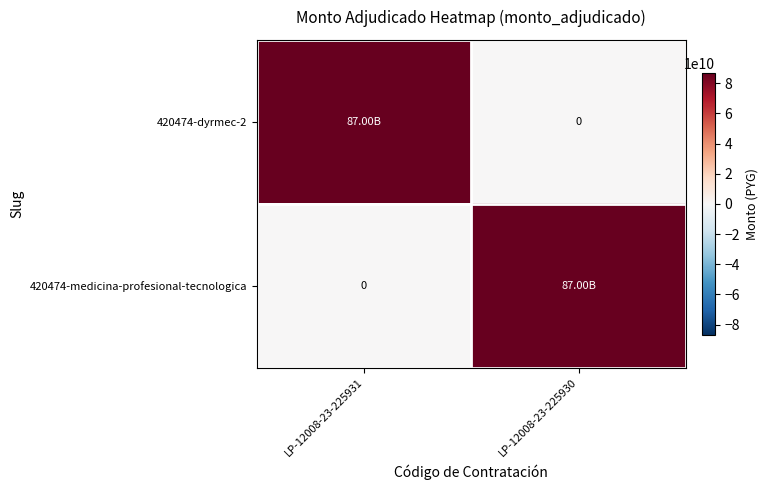

At which label is 420474-dyrmec-2 closest to 43500000000?

LP-12008-23-225931